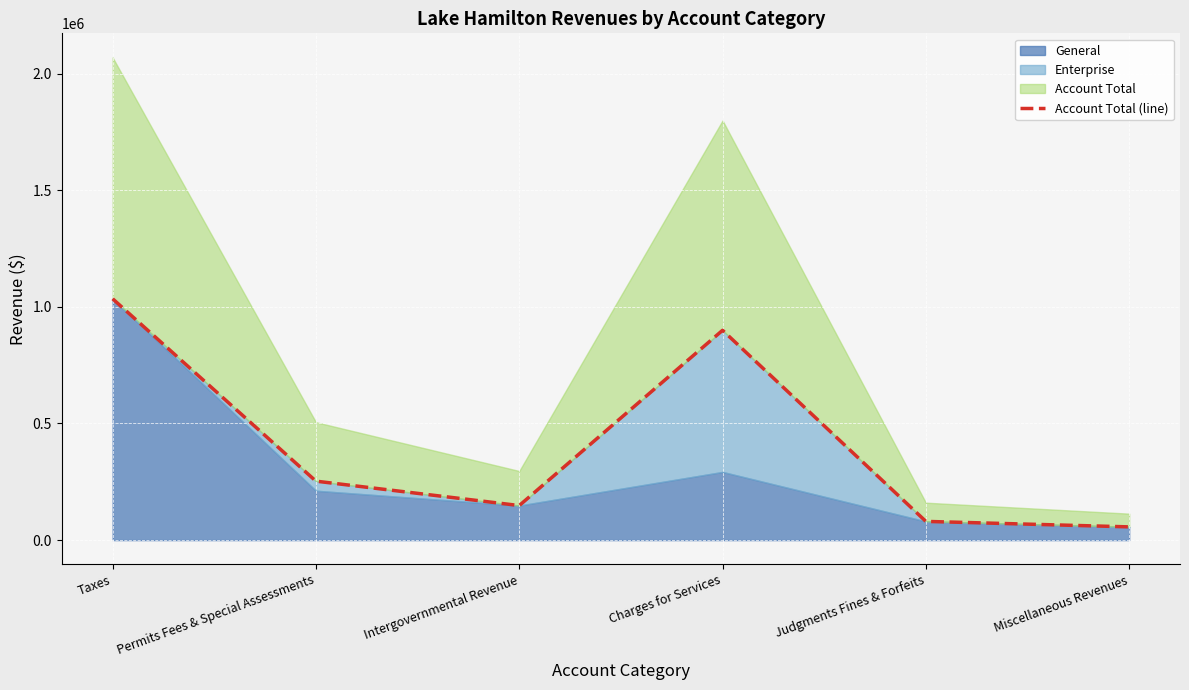

How many categories are shown in the chart?

6